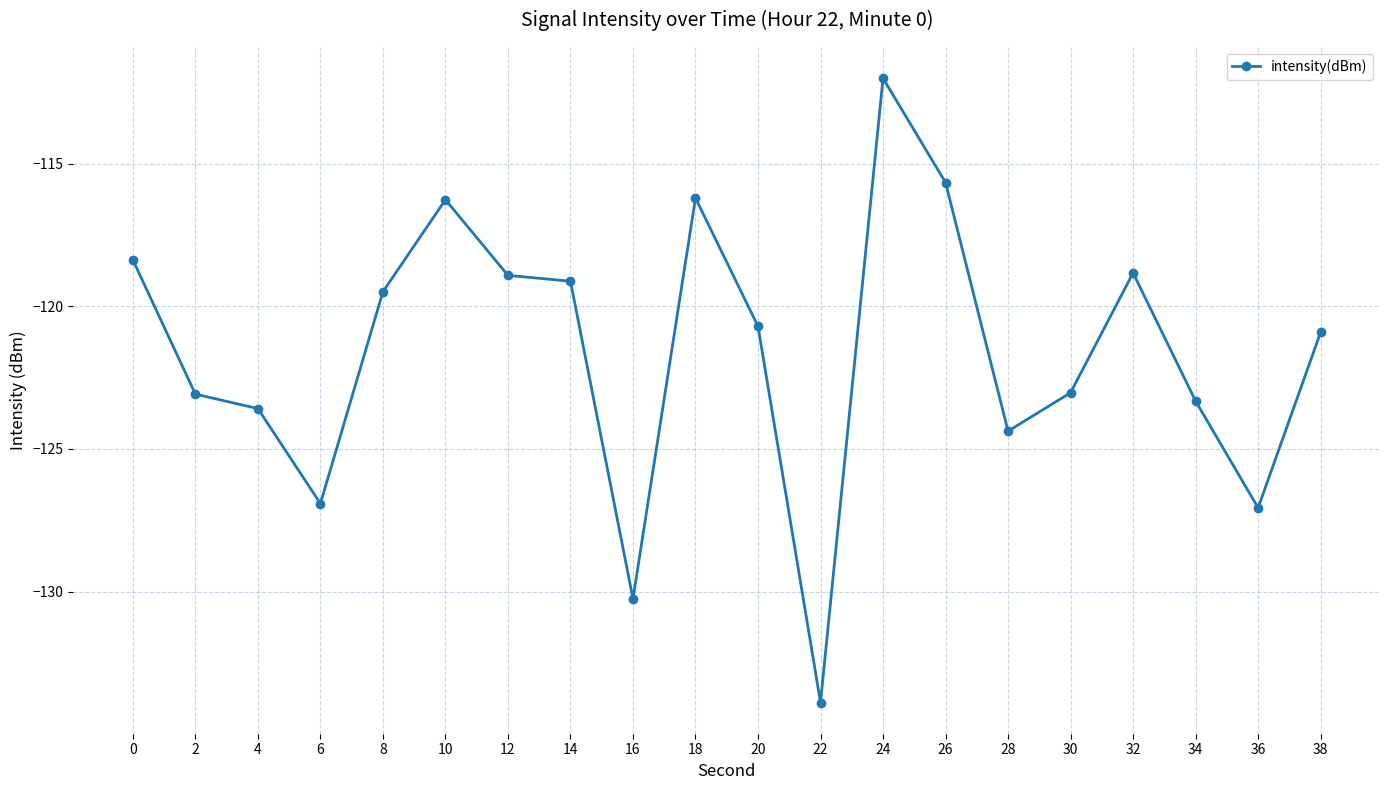

How many categories are shown in the chart?

20